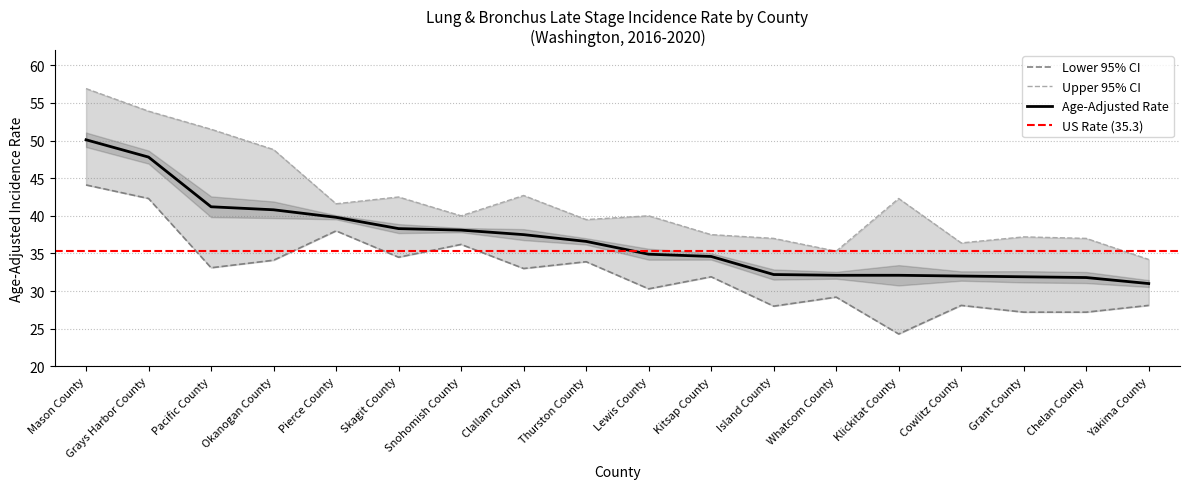

Where does the Upper 95% CI series first go above 40?

Mason County